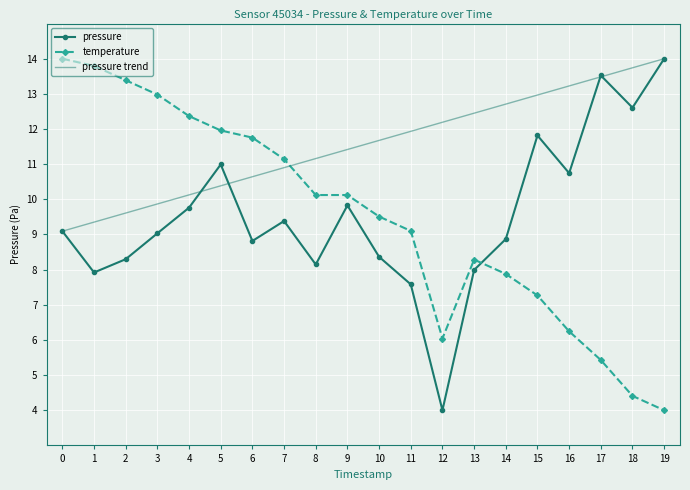

The value of pressure trend at 14 is 12.7. True or false?

True